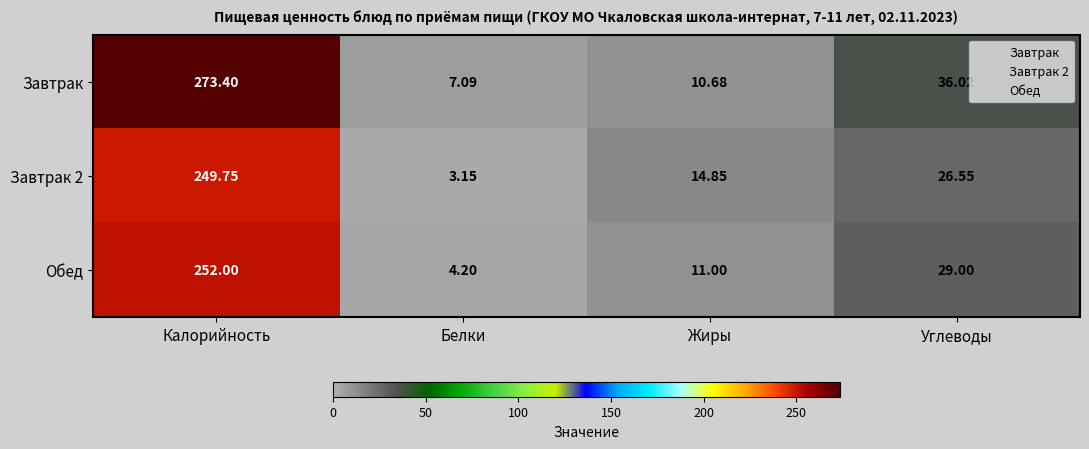

At which label does Завтрак 2 first exceed 26?

Калорийность